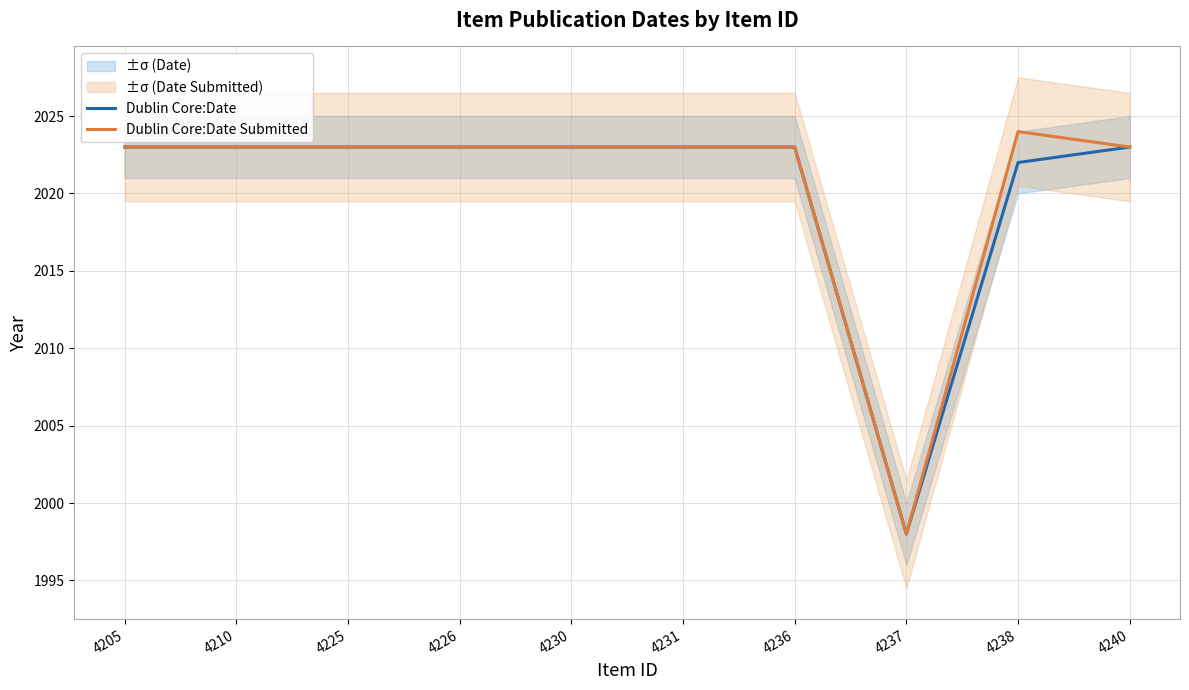

What is the sum of the Dublin Core:Date Submitted values at 4210 and 4226?

4046